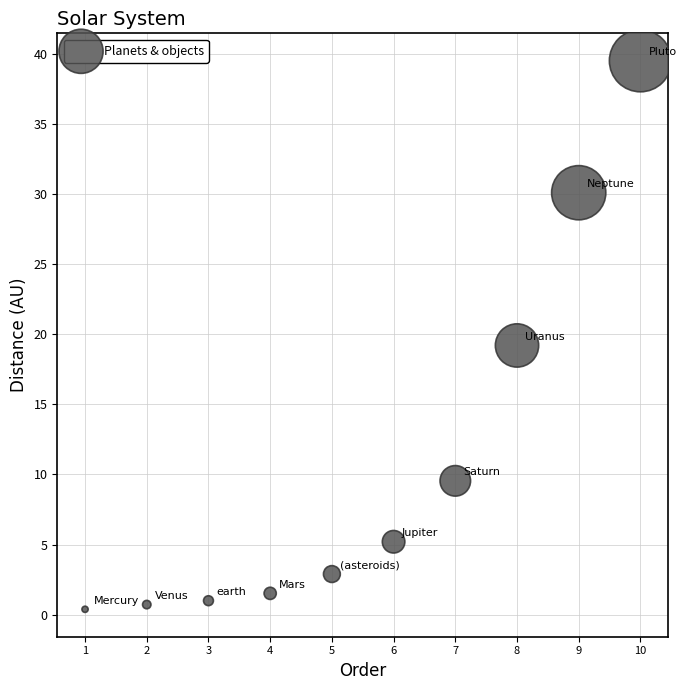

What is the average Y value?

11.0